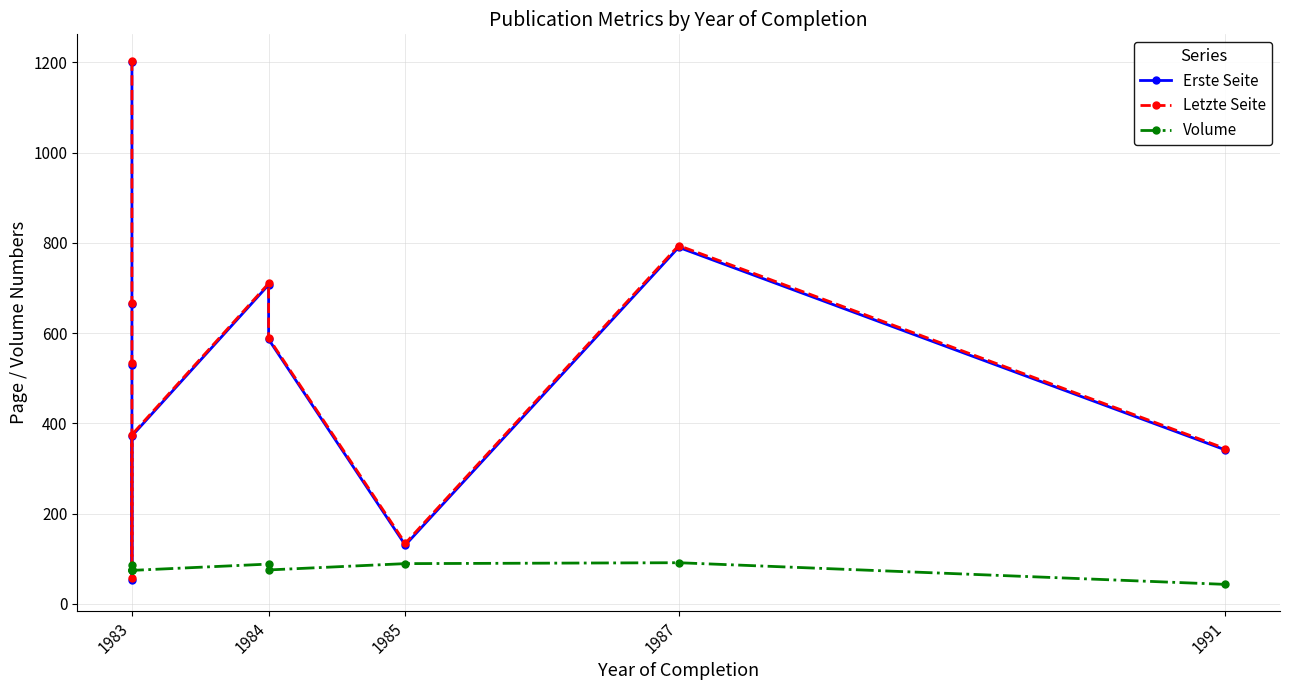

Count the number of categories in the chart.

10